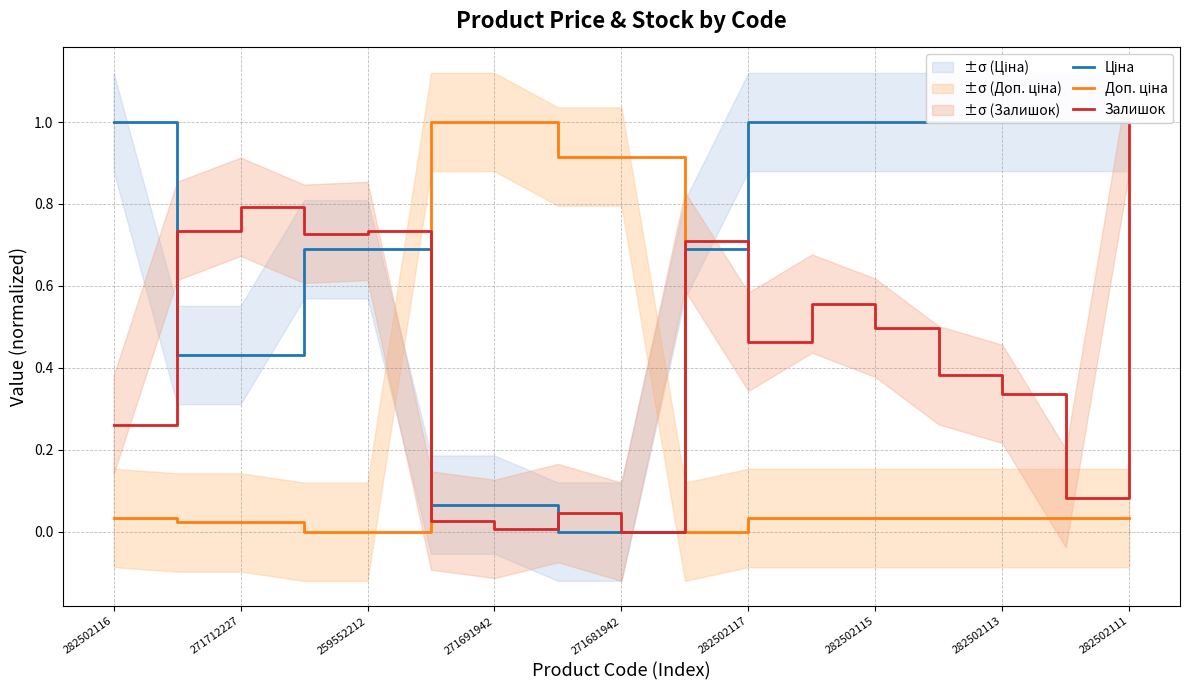

What position from the right is 13?

4